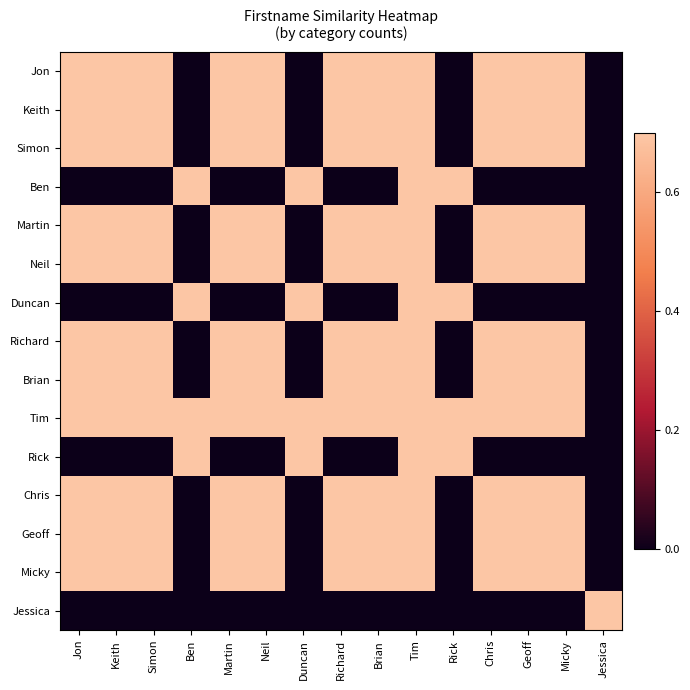

Rank the series by their maximum value, from lowest to highest.

Tim, Jon, Keith, Simon, Ben, Martin, Neil, Duncan, Richard, Brian, Rick, Chris, Geoff, Micky, Jessica